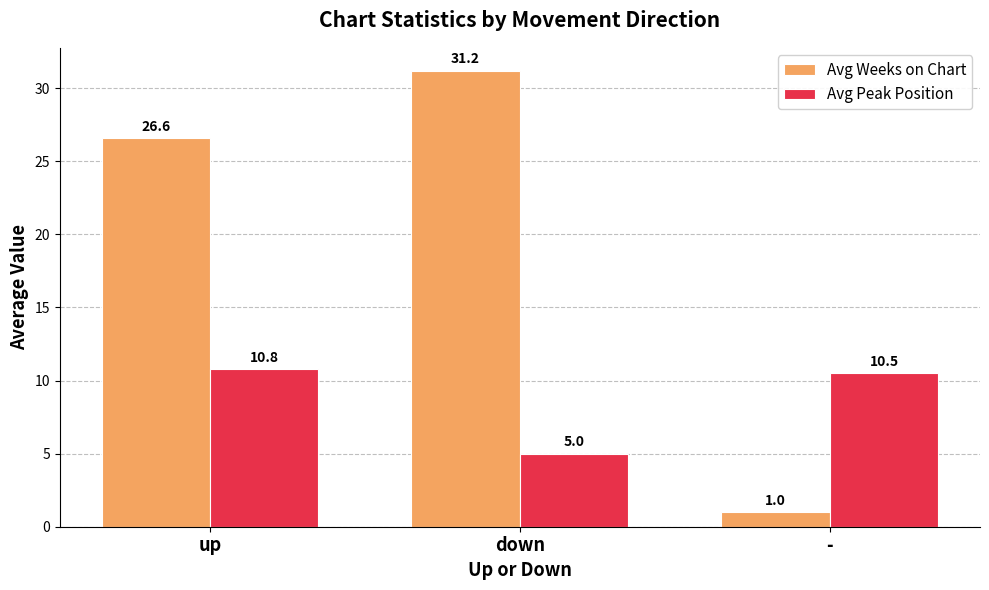

Which category has the lowest value in the Avg Peak Position series?

down